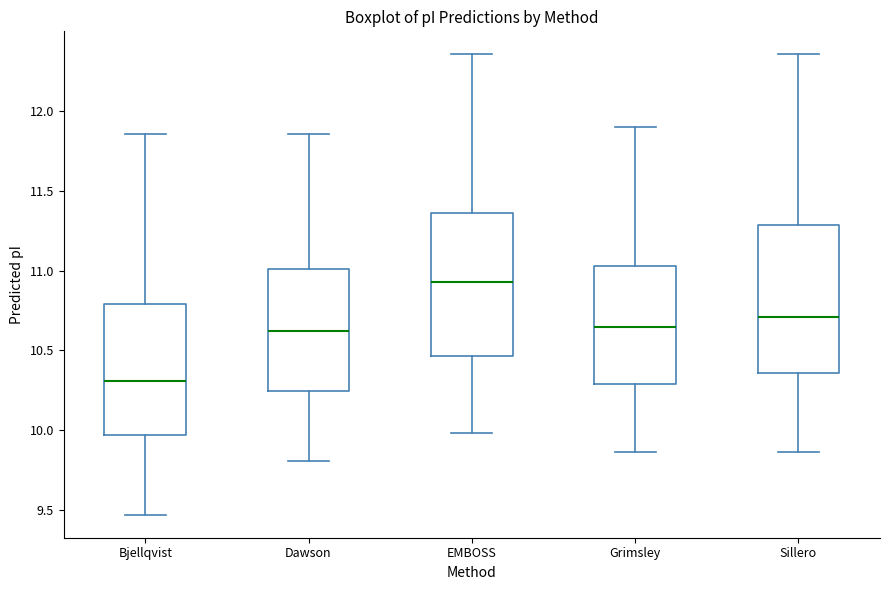

Reading left to right, transcribe this box plot: for each box, give where its median line is, the range the box spans, and where its two whiskers end, as read against the y-axis. The values are not printed on the chart, so give them approximately, as read against the axis.

Bjellqvist: median 10.30, box 9.95 to 10.80, whiskers 9.45 to 11.85
Dawson: median 10.60, box 10.25 to 11.00, whiskers 9.80 to 11.85
EMBOSS: median 10.95, box 10.45 to 11.35, whiskers 10.00 to 12.35
Grimsley: median 10.65, box 10.30 to 11.05, whiskers 9.85 to 11.90
Sillero: median 10.70, box 10.35 to 11.30, whiskers 9.85 to 12.35